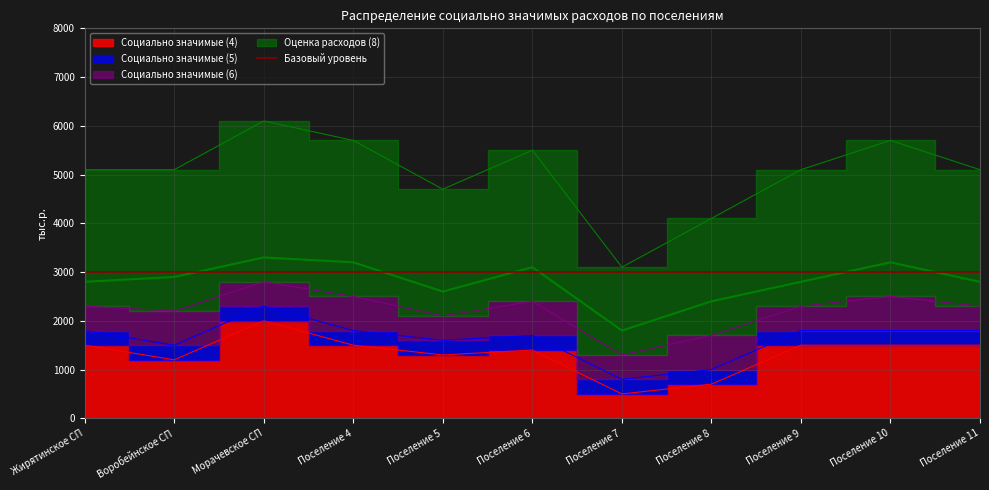

Is the value of Оценка расходов (8) at Жирятинское СП greater than the value of Социально значимые (4) at Поселение 8?

Yes